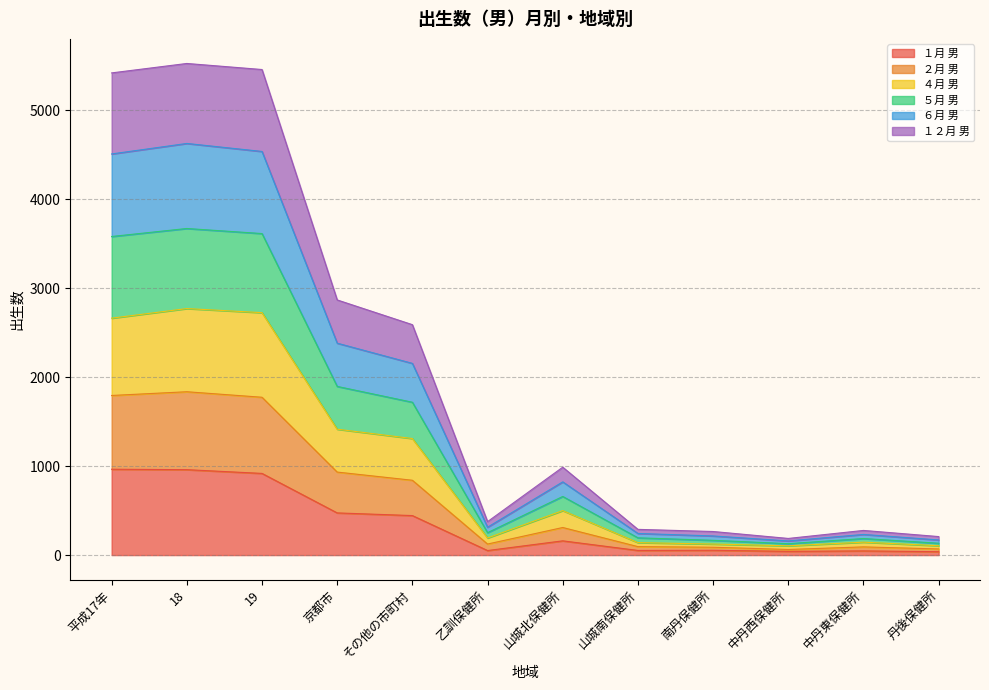

Rank the series by their average value, from lowest to highest.

１月 男, ５月 男, ２月 男, ４月 男, ６月 男, １２月 男